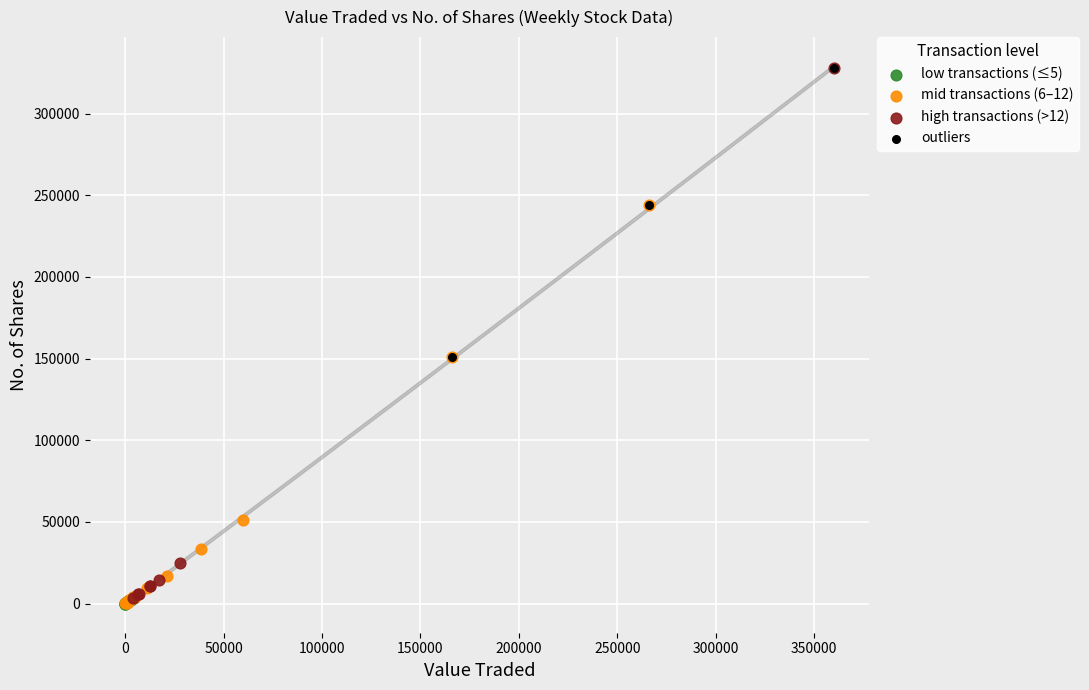

What are all the series names shown in the legend?

low transactions (≤5), mid transactions (6–12), high transactions (>12), outliers